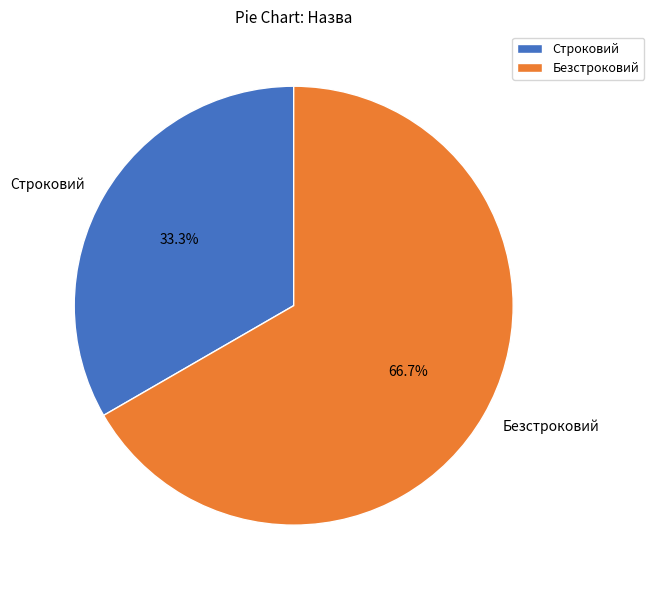

To the nearest percent, what is the average slice percentage?

50%